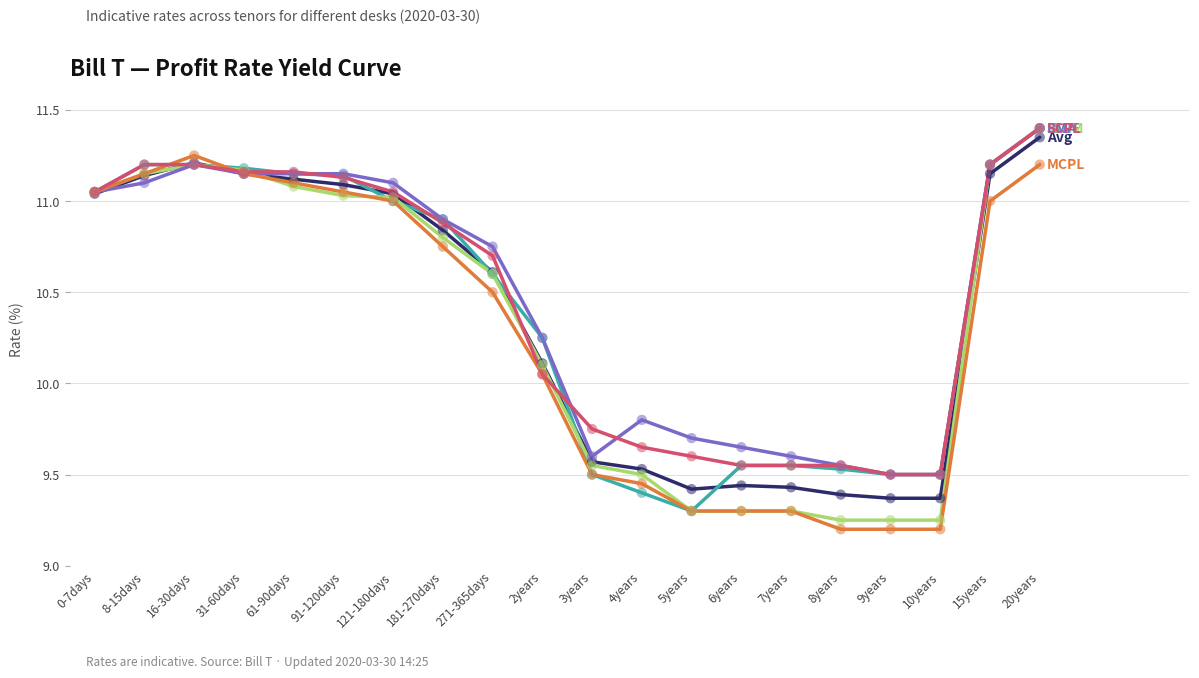

What is the spread (max minus min) of values at 8years?

0.4